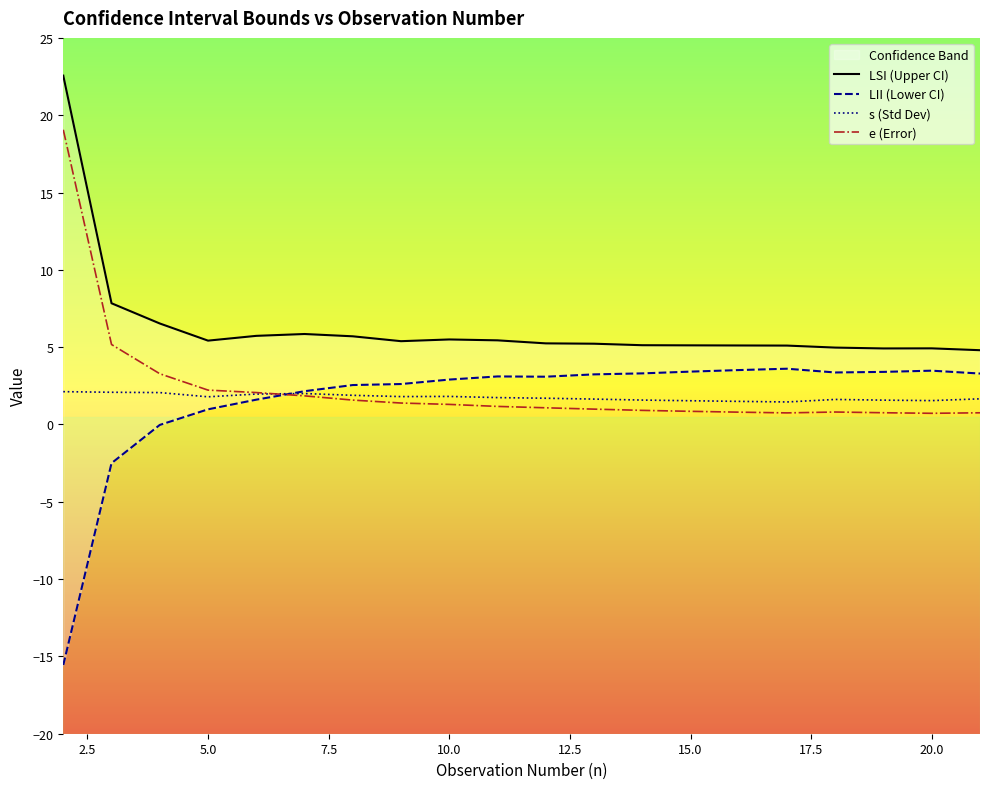

What is the average value of the e (Error) series?

2.4